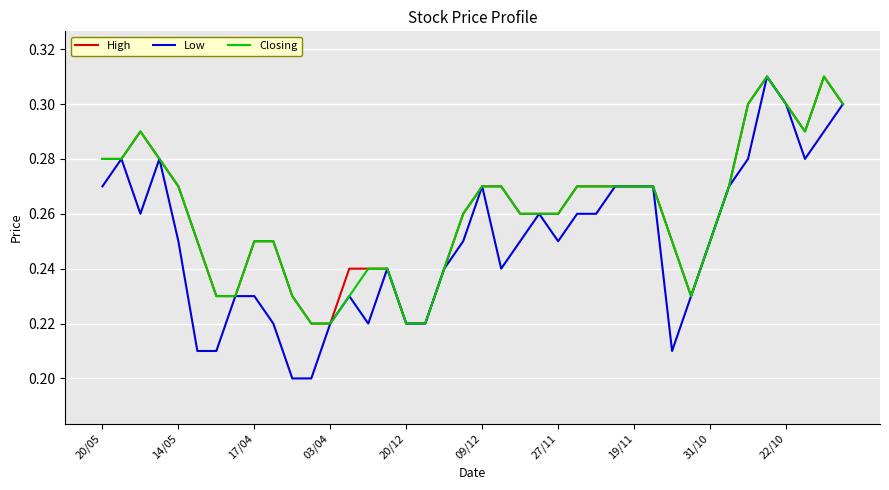

Which series has the largest range (max minus min)?

Low